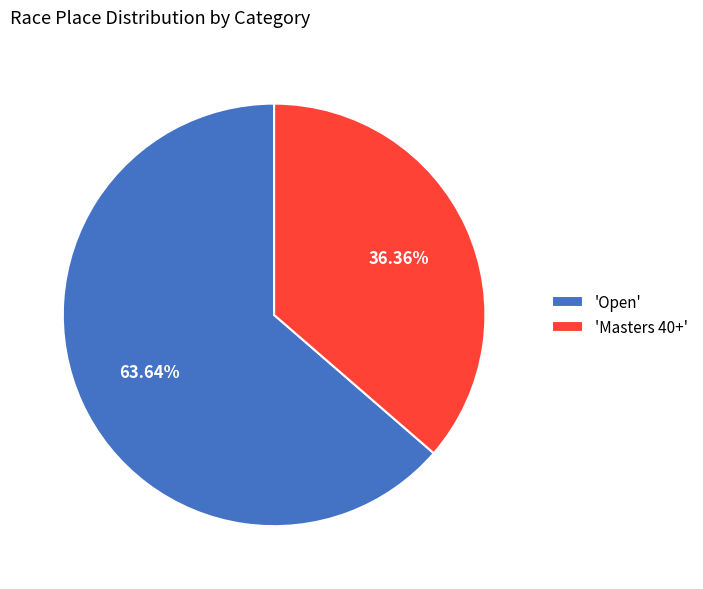

Between 'Open' and 'Masters 40+', which is larger?

'Open'